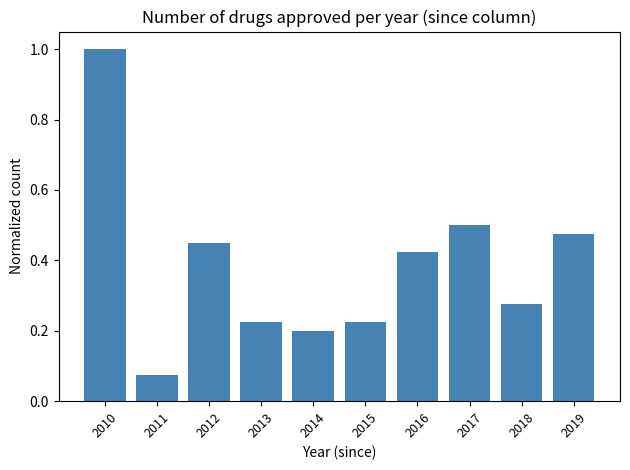

Which category has the lowest value across all series?

2011